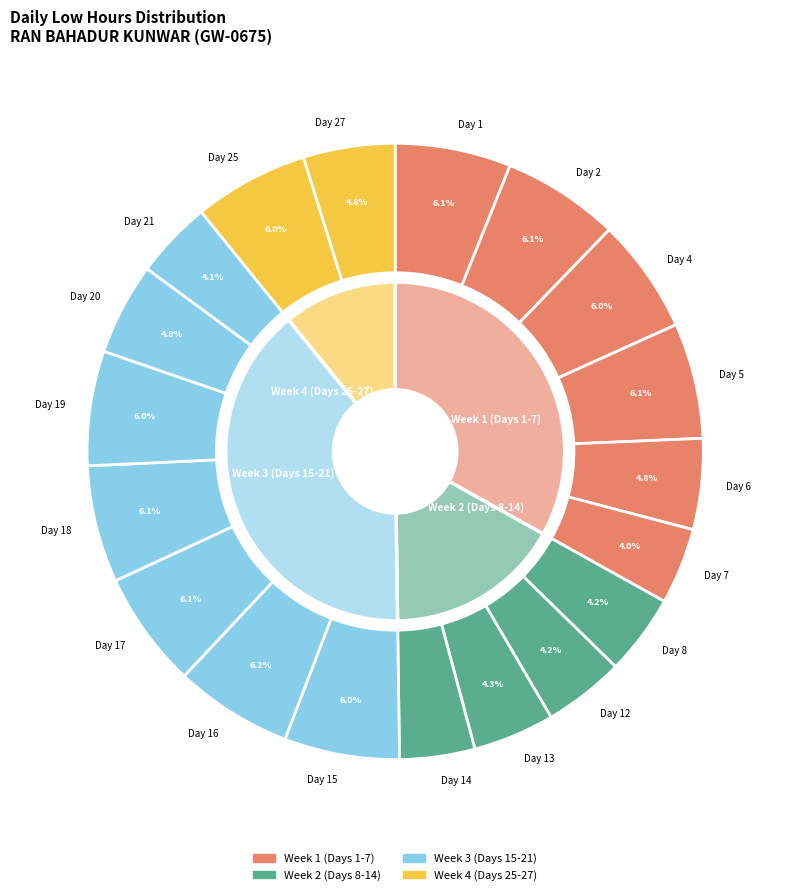

True or false: Day 17 accounts for 6% of the total.

True